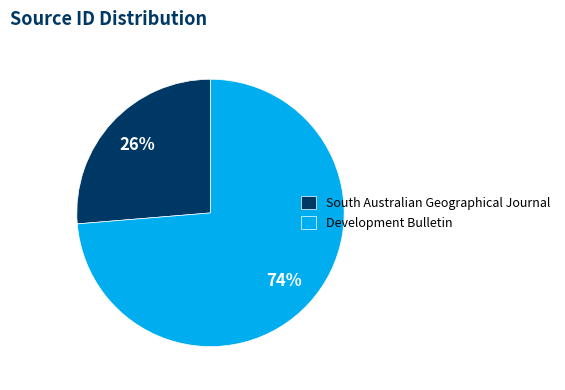

The South Australian Geographical Journal slice represents 36% of the pie. True or false?

False